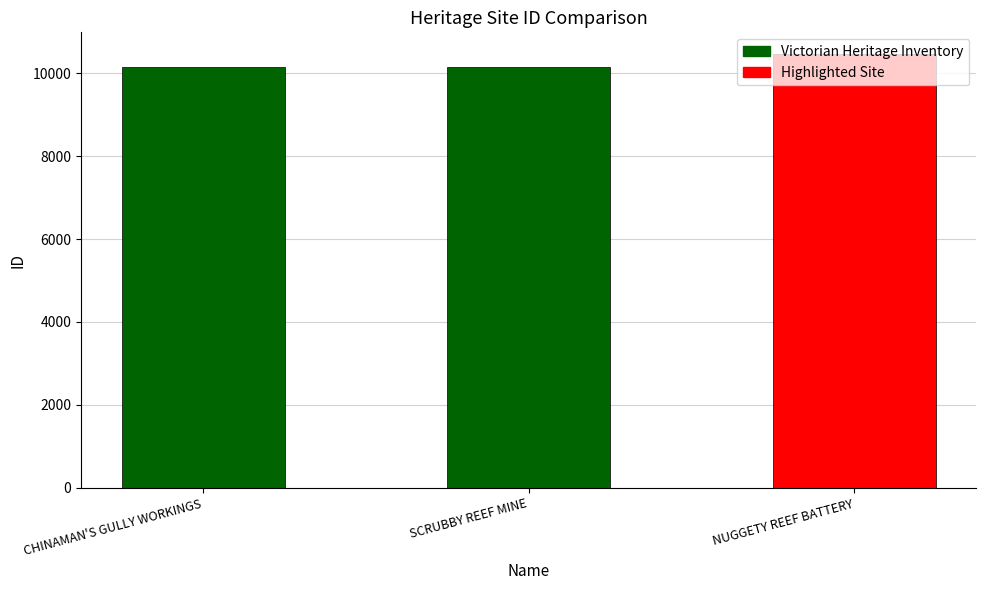

Is it true that the value at CHINAMAN'S GULLY WORKINGS is 16971?

False